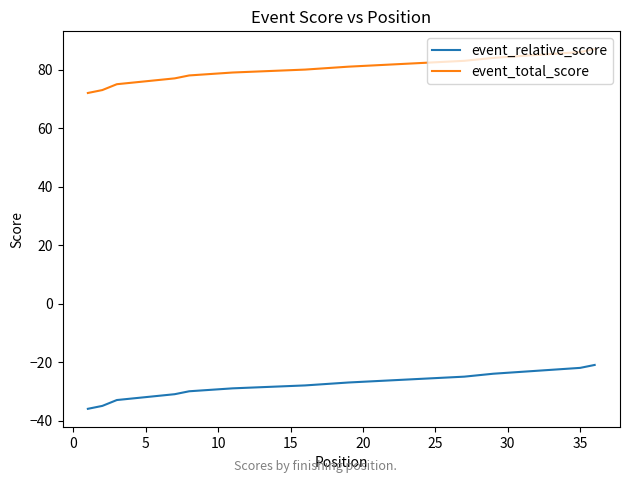

Is this an area chart (filled region under the line)?

No